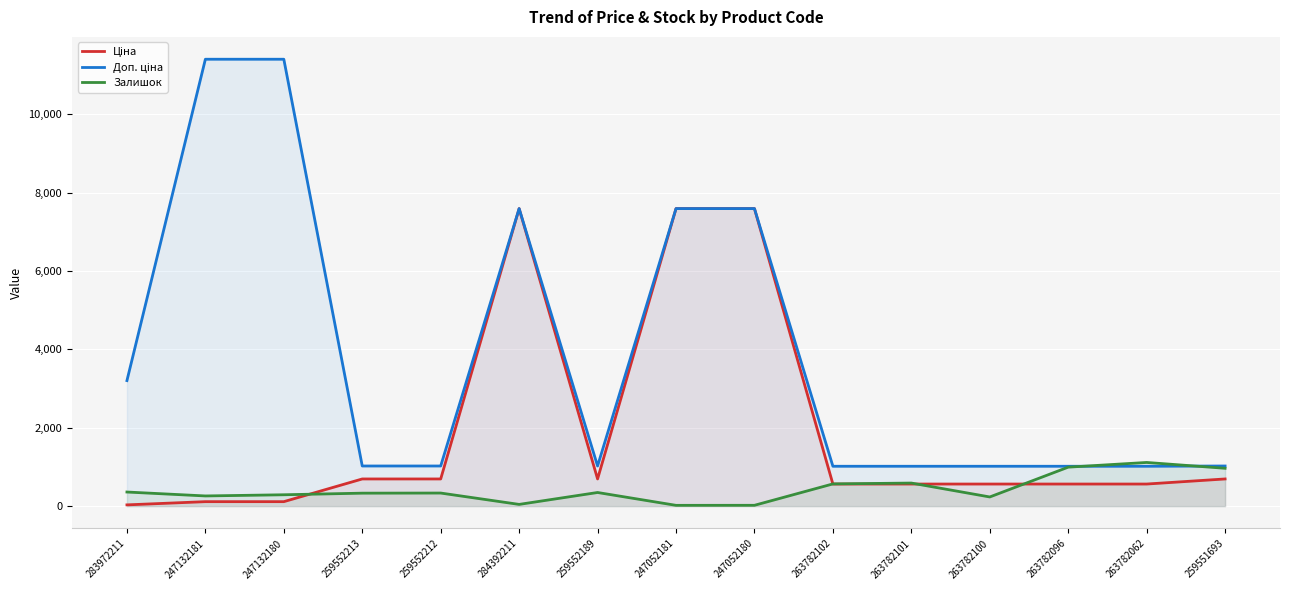

Which category has the highest value across all series?

247132181